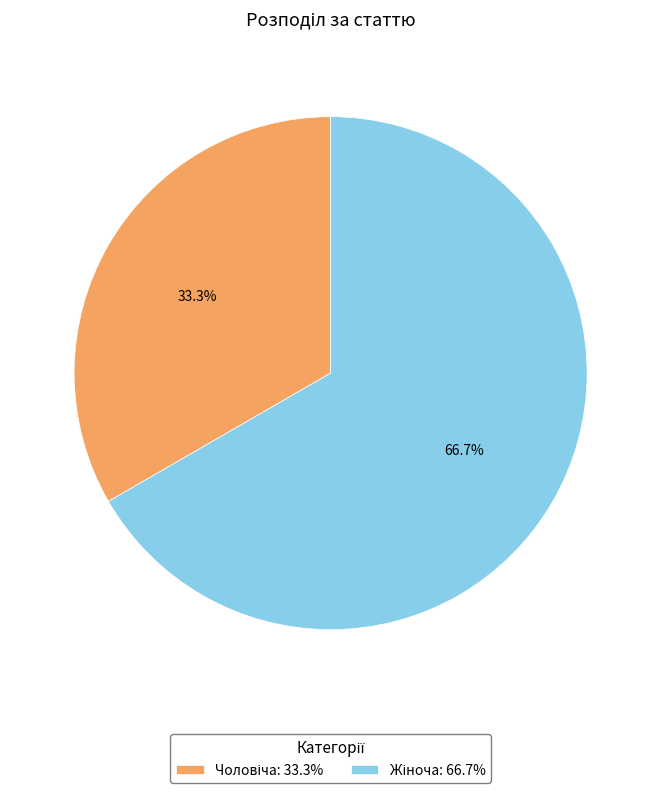

To the nearest percent, what portion does Жіноча represent?

67%